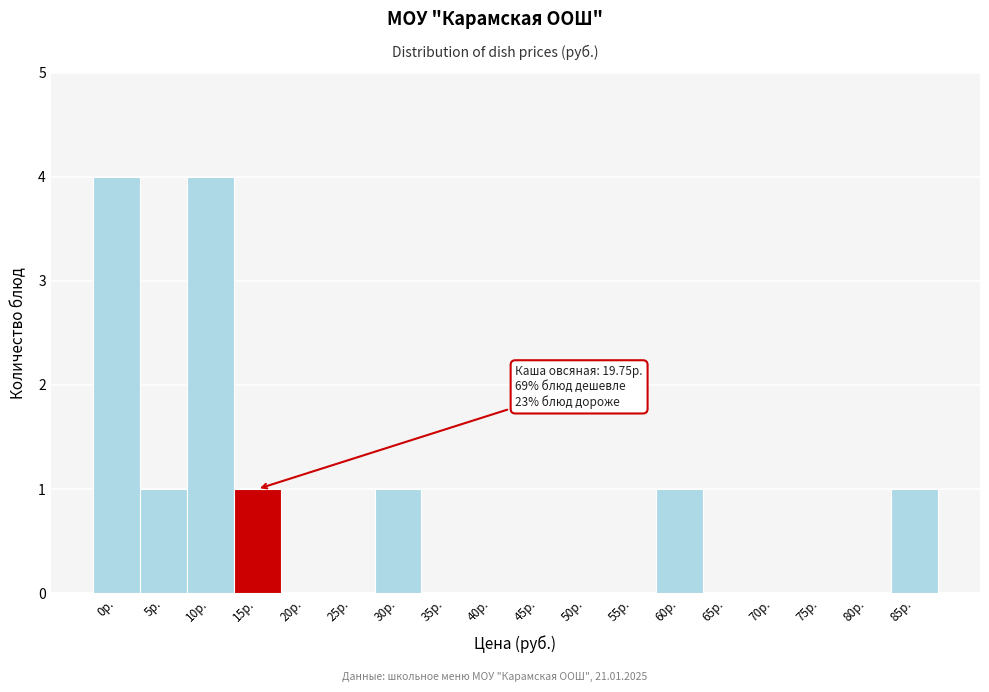

Reading left to right, transcribe all the data shown in this chart.

0р.=4	5р.=1	10р.=4	15р.=1	20р.=0	25р.=0	30р.=1	35р.=0	40р.=0	45р.=0	50р.=0	55р.=0	60р.=1	65р.=0	70р.=0	75р.=0	80р.=0	85р.=1